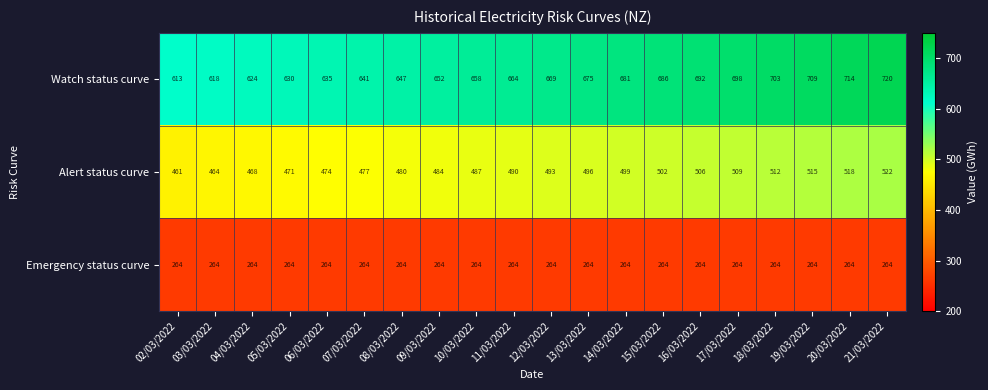

What is the spread (max minus min) of values at 10/03/2022?

394